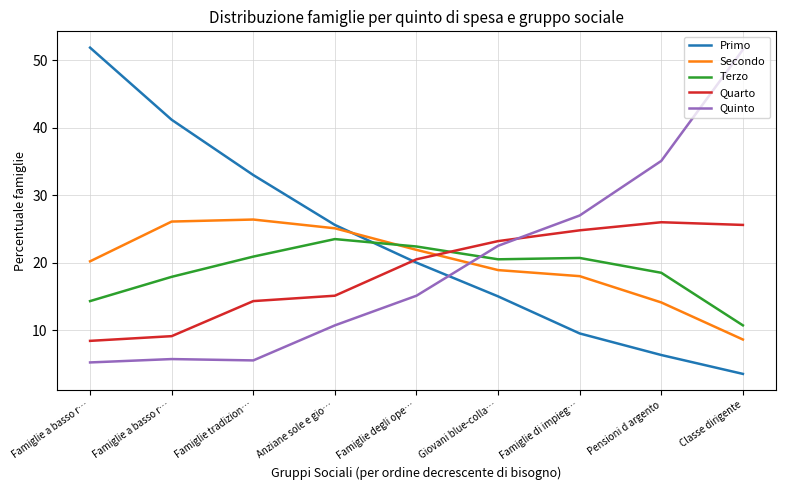

What is the average value of the Primo series?

22.9